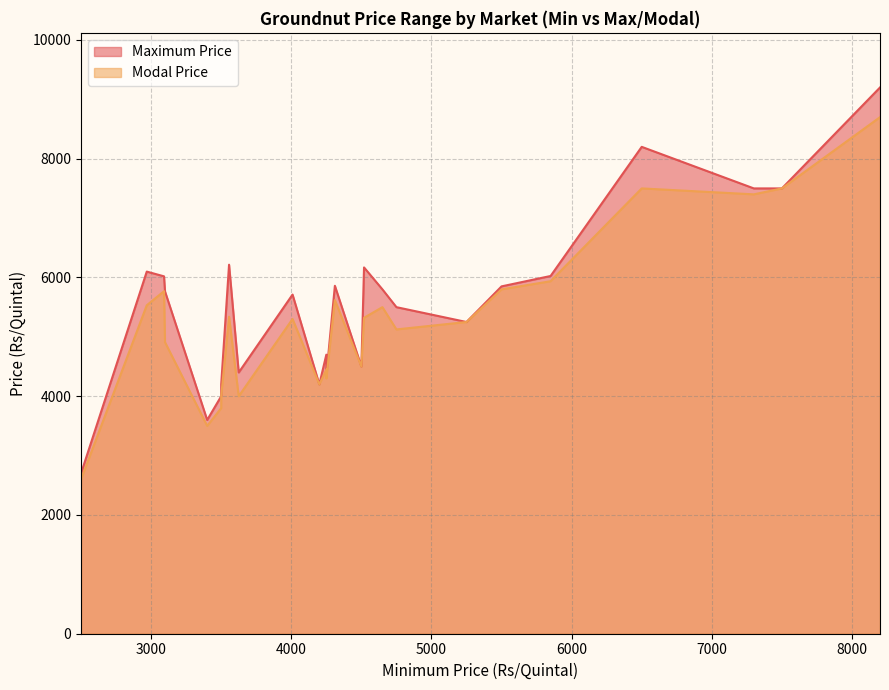

Reading left to right, transcribe all the data shown in this chart.

Maximum Price: 7500=7500	7300=7500	7500=7500	4250=4350	4500=4500	4500=4500	3400=3600	4250=4700	4500=4500	2500=2700	3500=4200	3625=4400	5250=5250	4750=5500	3500=4000	2969=6099	3556=6215	4519=6169	6500=8200	8200=9200	4650=5800	3099=5766	4200=4200	3092=6019	4311=5860	5850=6025	5500=5850	4009=5712
Modal Price: 7500=7500	7300=7400	7500=7500	4250=4300	4500=4500	4500=4500	3400=3500	4250=4450	4500=4500	2500=2600	3500=4000	3625=4000	5250=5250	4750=5125	3500=3800	2969=5532	3556=5339	4519=5321	6500=7500	8200=8700	4650=5500	3099=4910	4200=4200	3092=5769	4311=5619	5850=5937	5500=5800	4009=5301